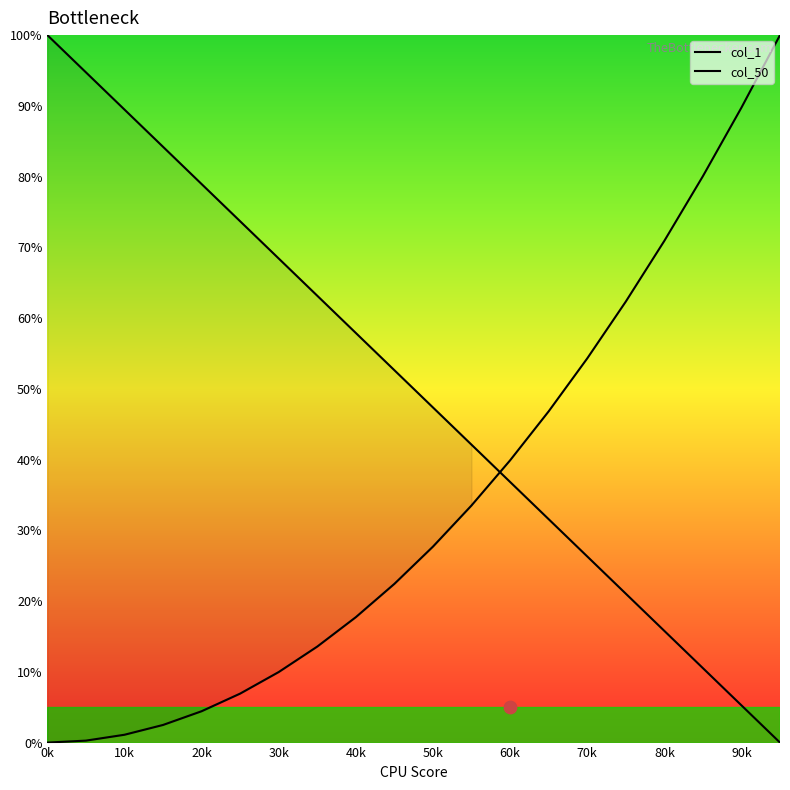

Which series has the largest total across all categories?

col_1